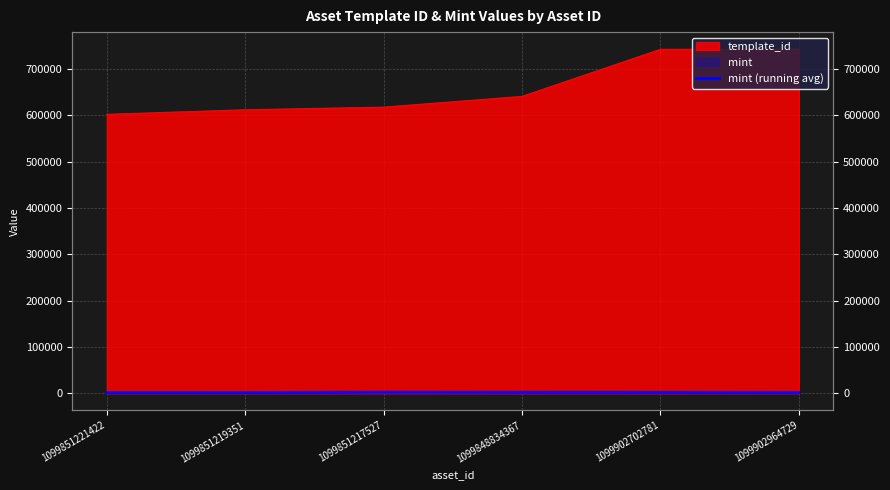

How many lines are shown in the chart?

1